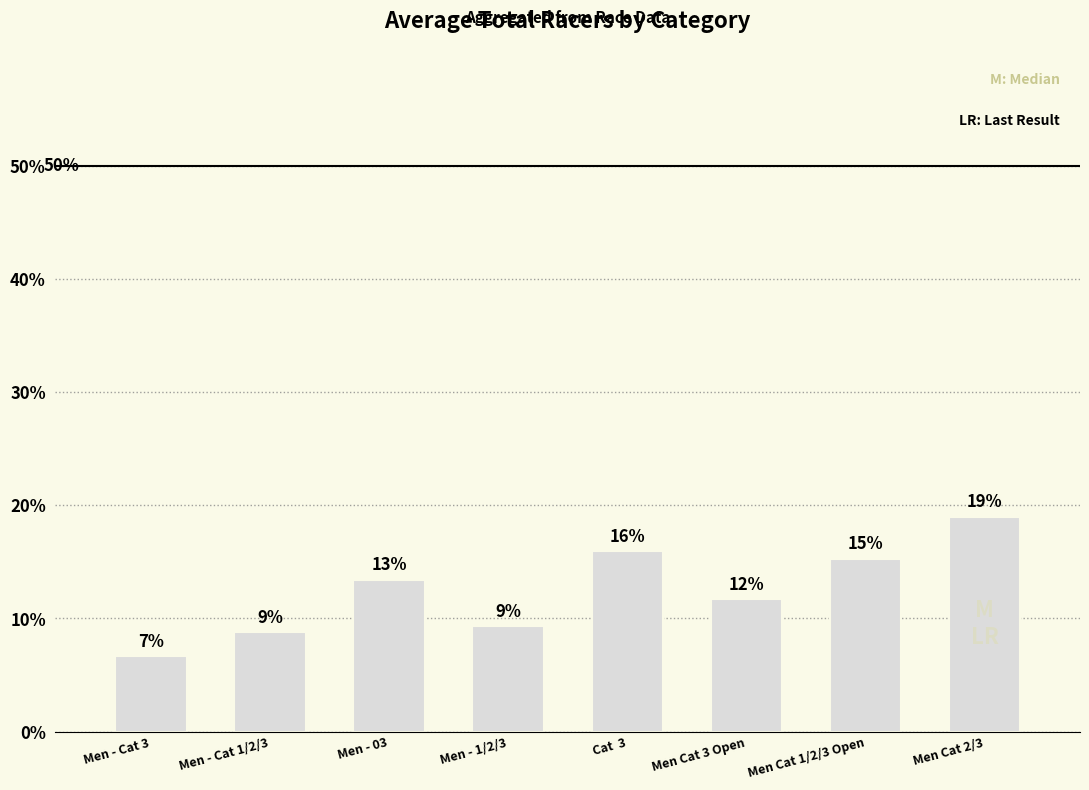

Rank the categories by value from lowest to highest.

Men - Cat 3, Men - Cat 1/2/3, Men - 1/2/3, Men Cat 3 Open, Men - 03, Men Cat 1/2/3 Open, Cat  3, Men Cat 2/3